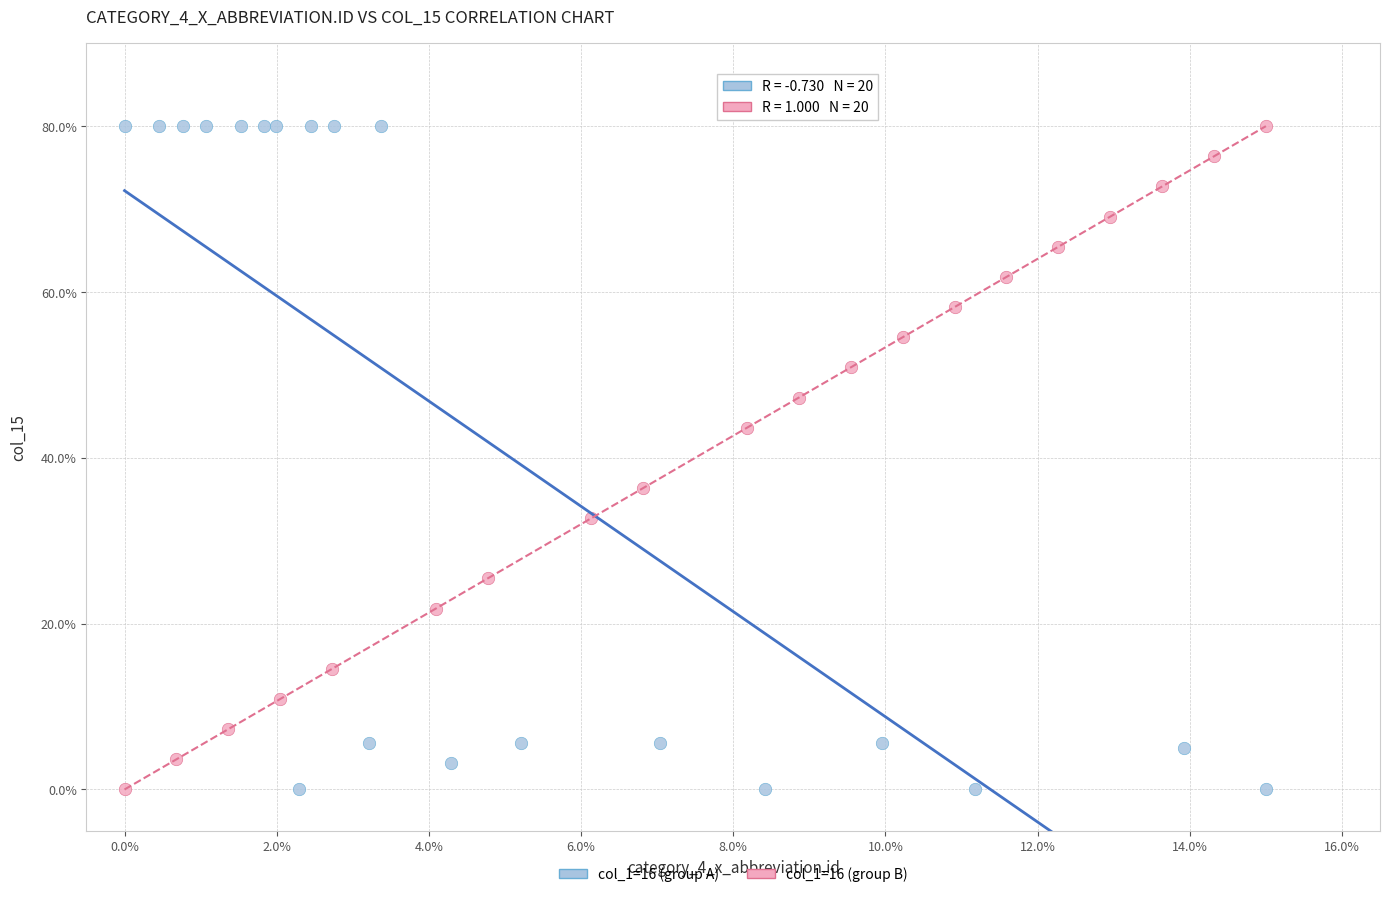

What are all the series names shown in the legend?

col_1=16 (group A), col_1=16 (group B)